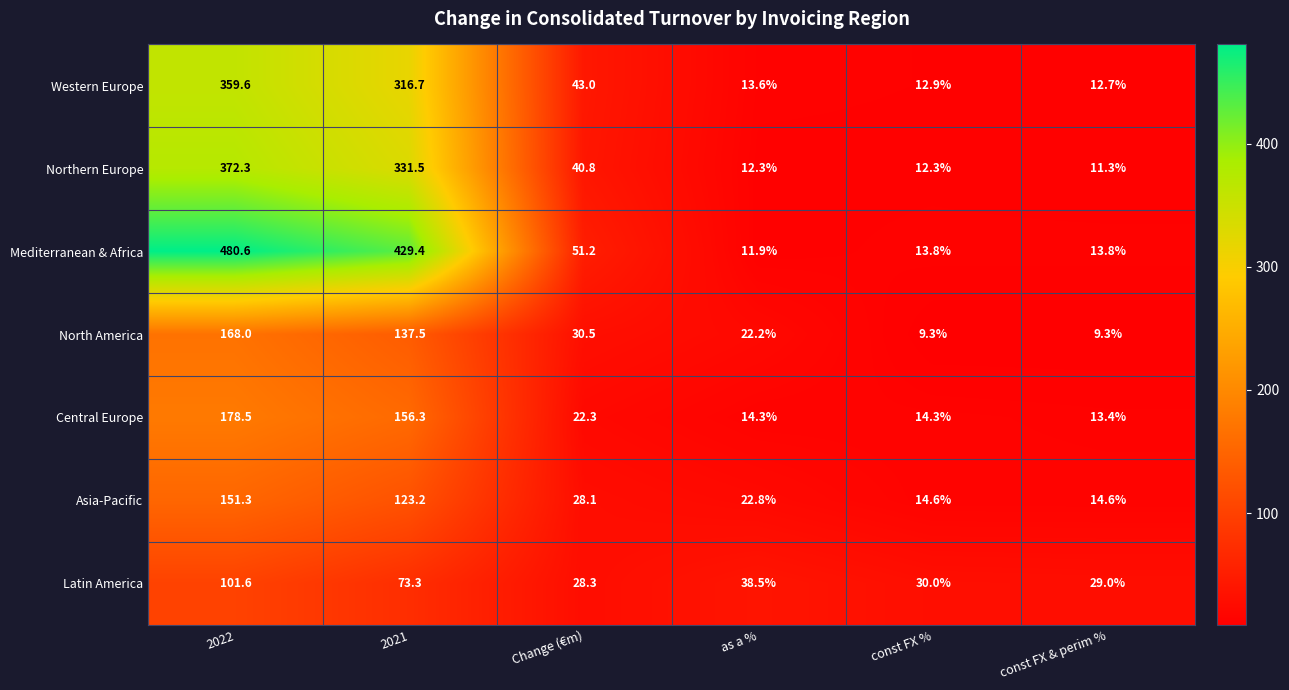

What is the total value across all series at as a %?

135.6